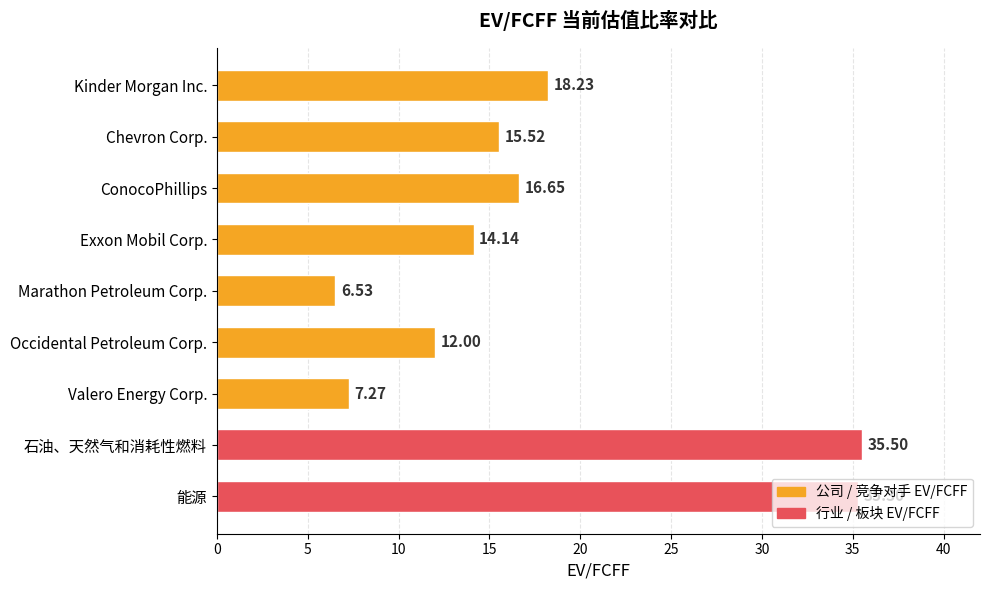

What is the ratio of the value at Kinder Morgan Inc. to the value at Marathon Petroleum Corp.?

2.8